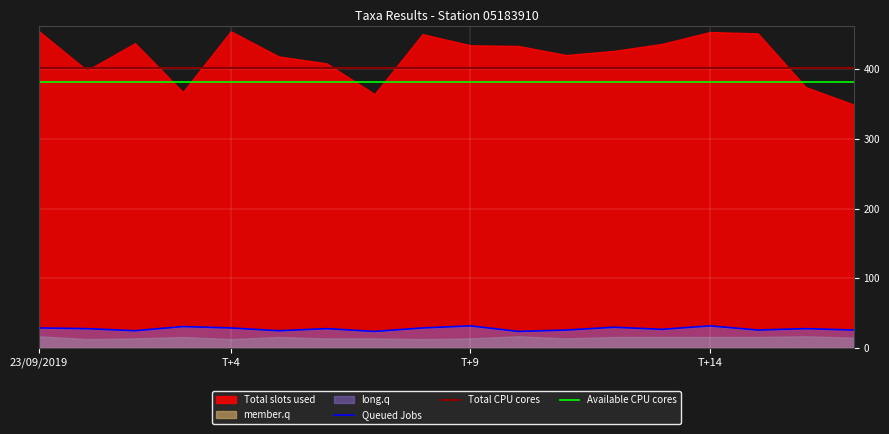

What is the minimum value for Total CPU cores?

402